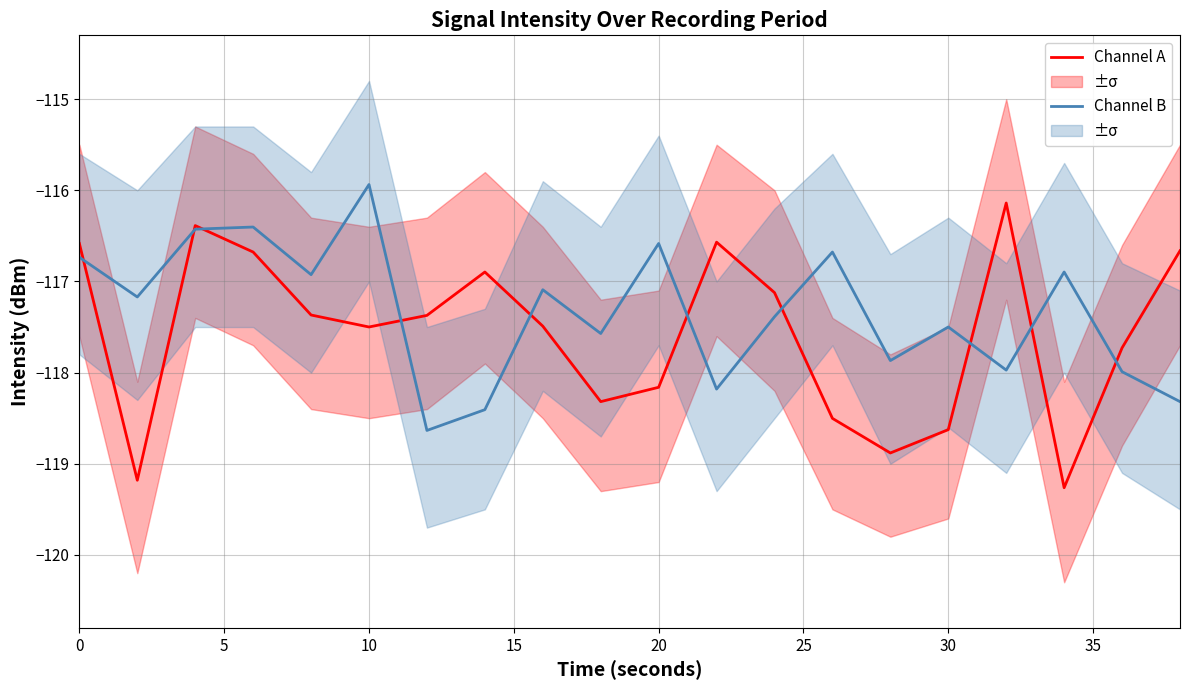

Read the Channel A value at 10.

-117.5